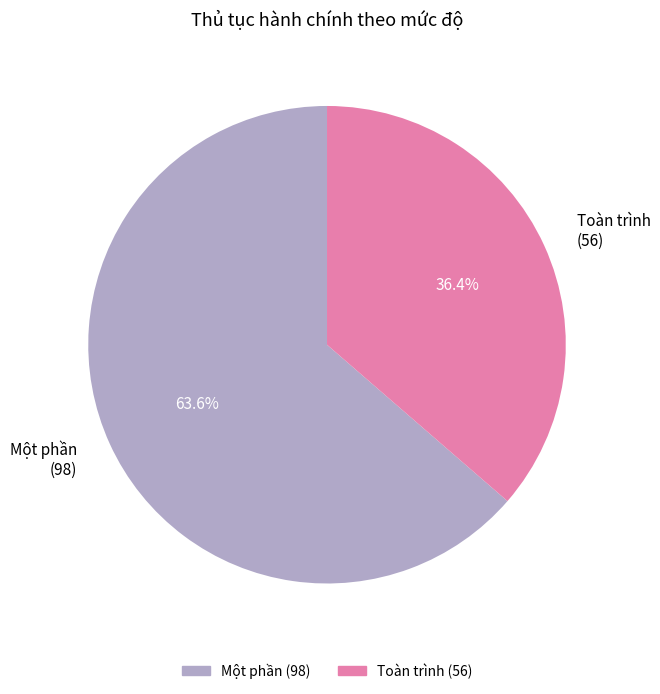

To the nearest percent, what percentage of the pie is Một phần?

64%